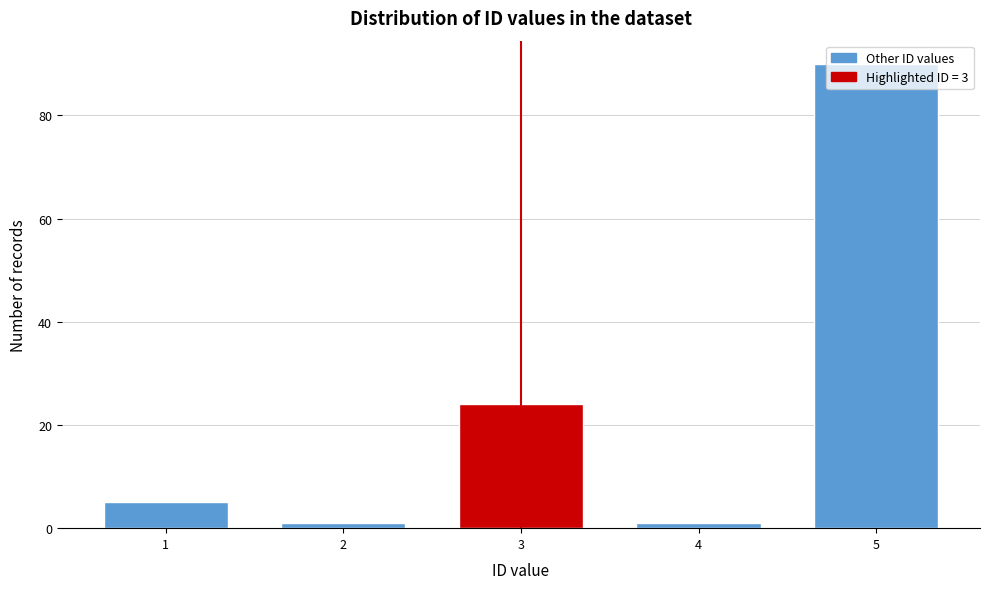

Approximately how many times larger is the value at 3 compared to 1?

4.8